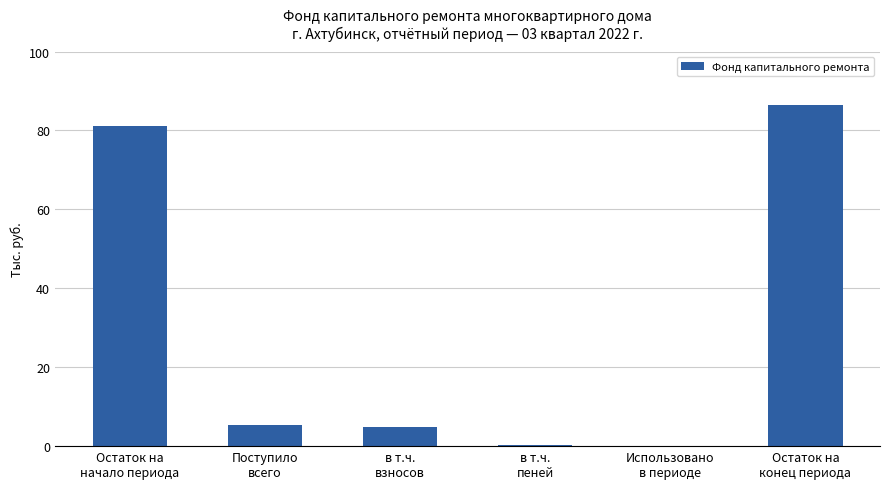

What is the maximum value shown in the chart?

86.5